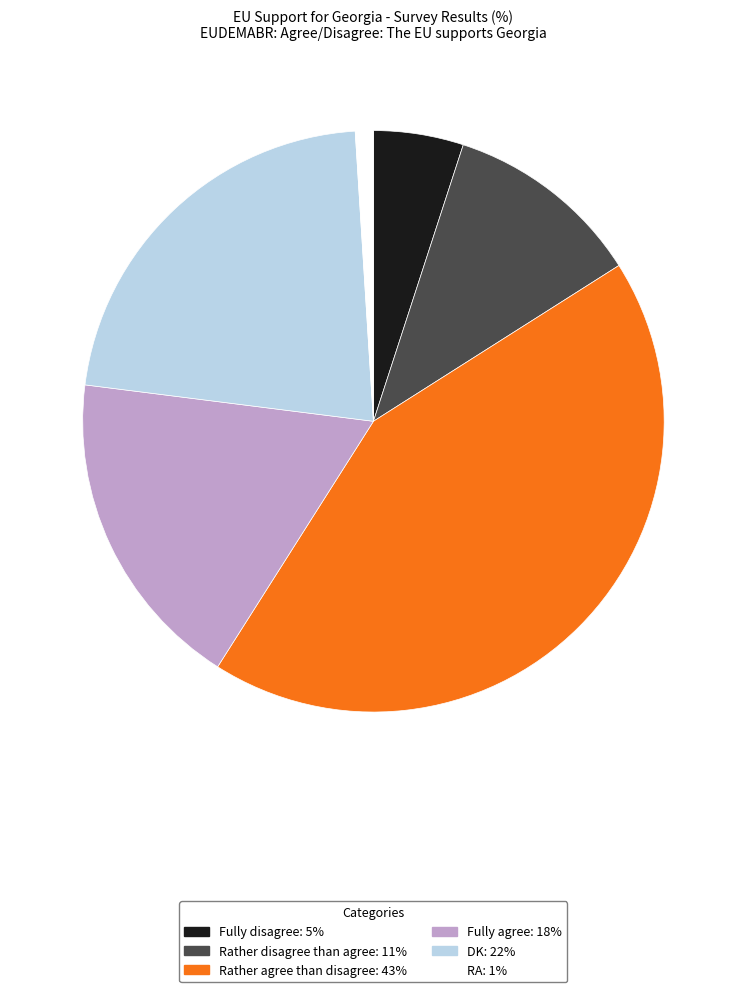

Combined, do RA and DK account for over 50%?

No